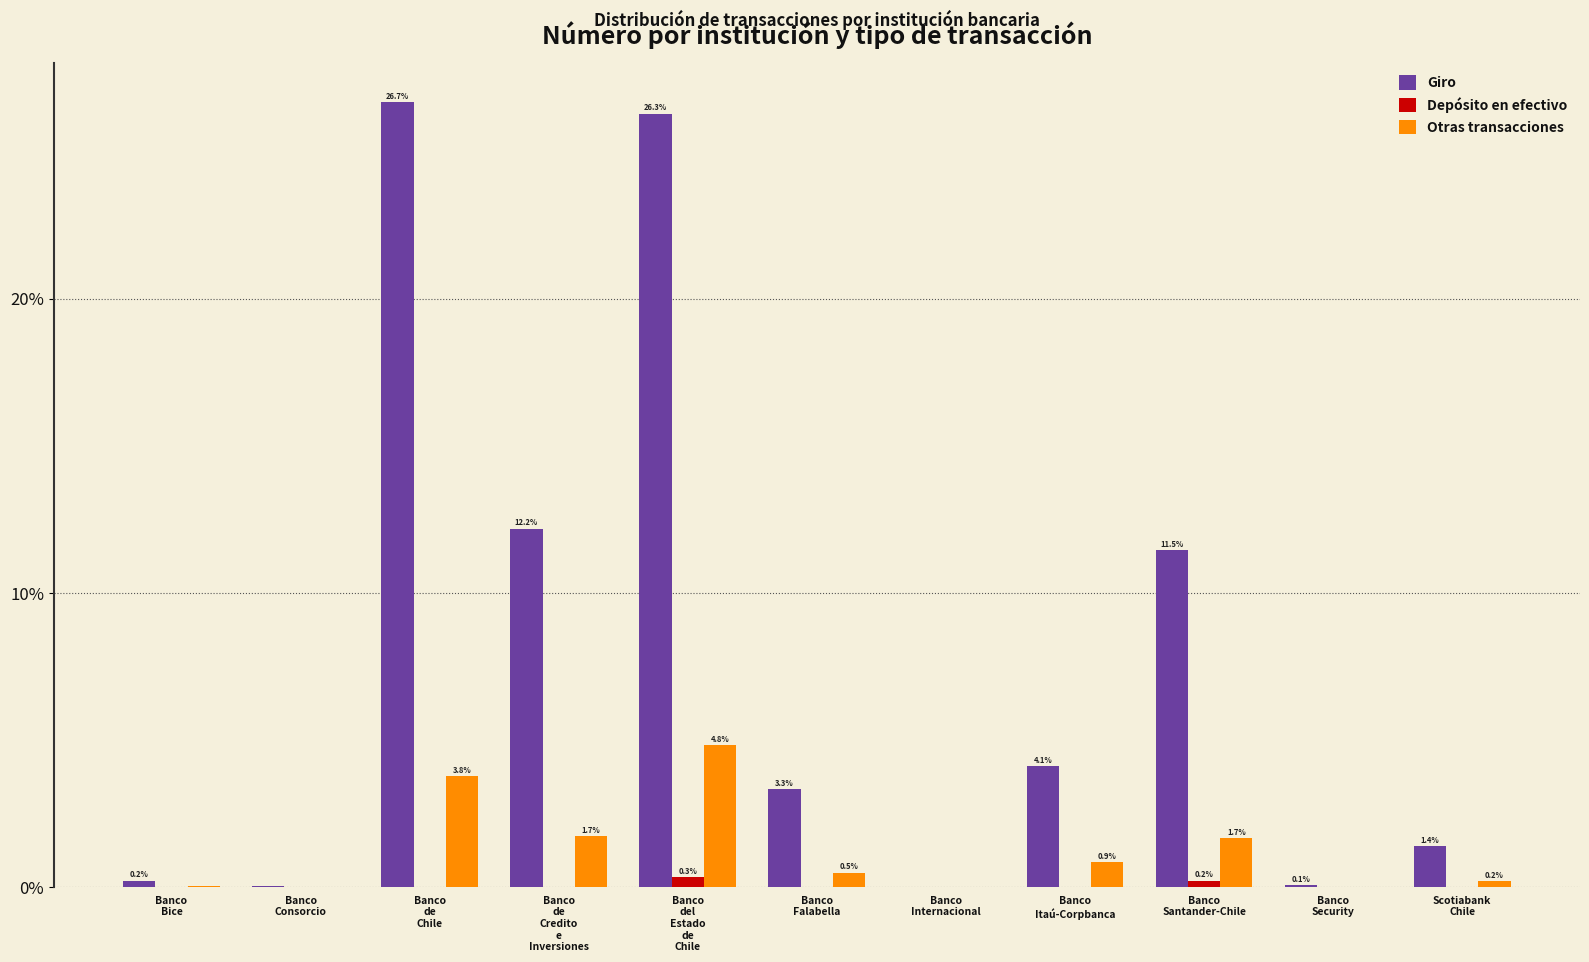

What is the sum of all Otras transacciones values?

13.6